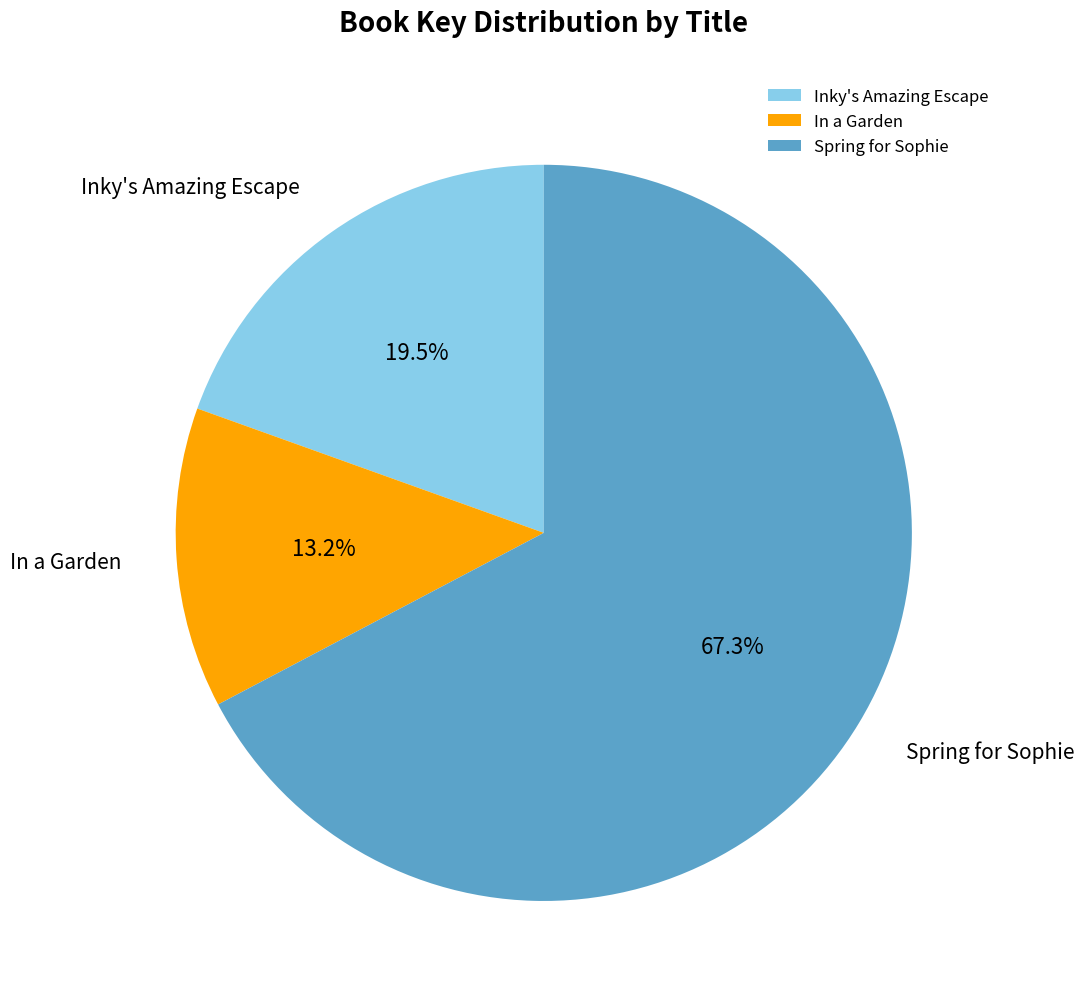

Between Inky's Amazing Escape and Spring for Sophie, which is larger?

Spring for Sophie